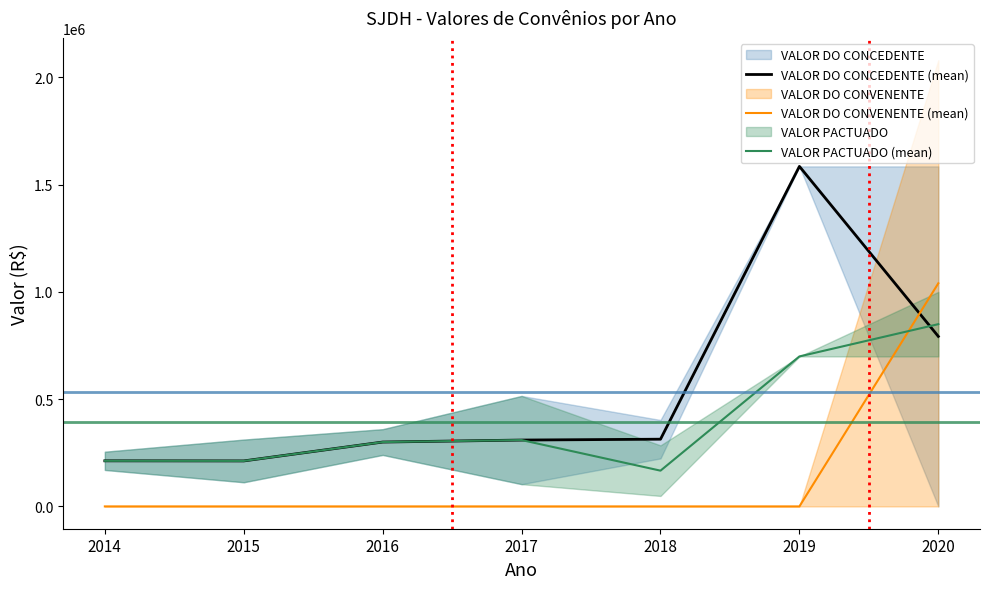

How many lines are shown in the chart?

3